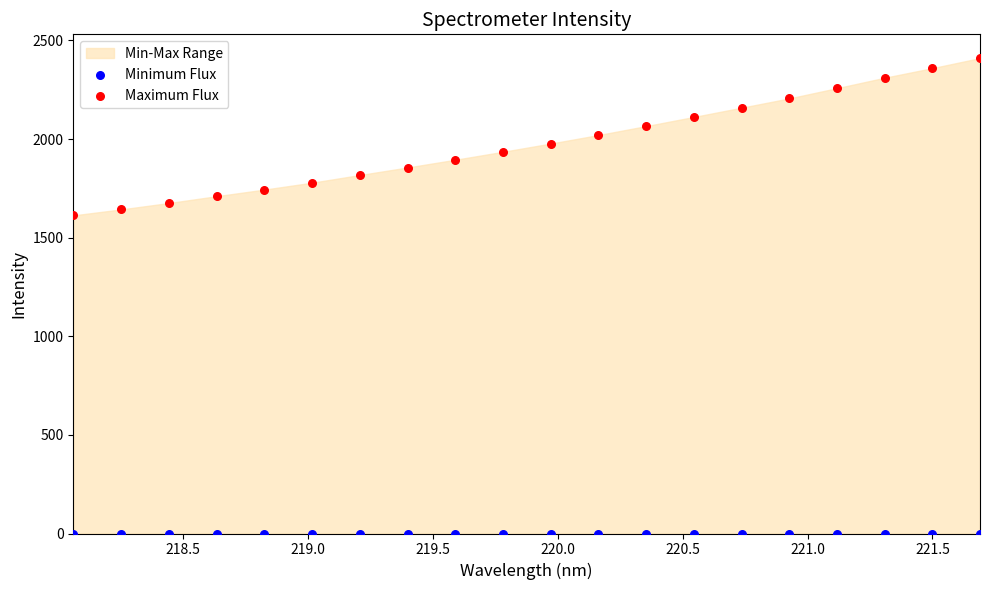

Across all series, what Y value is closest to 1205?

1612.9